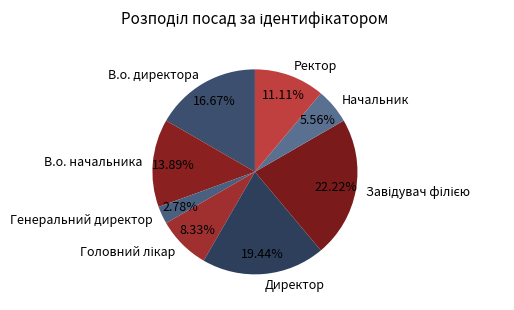

To the nearest percent, what is the combined percentage of Начальник and Ректор?

17%